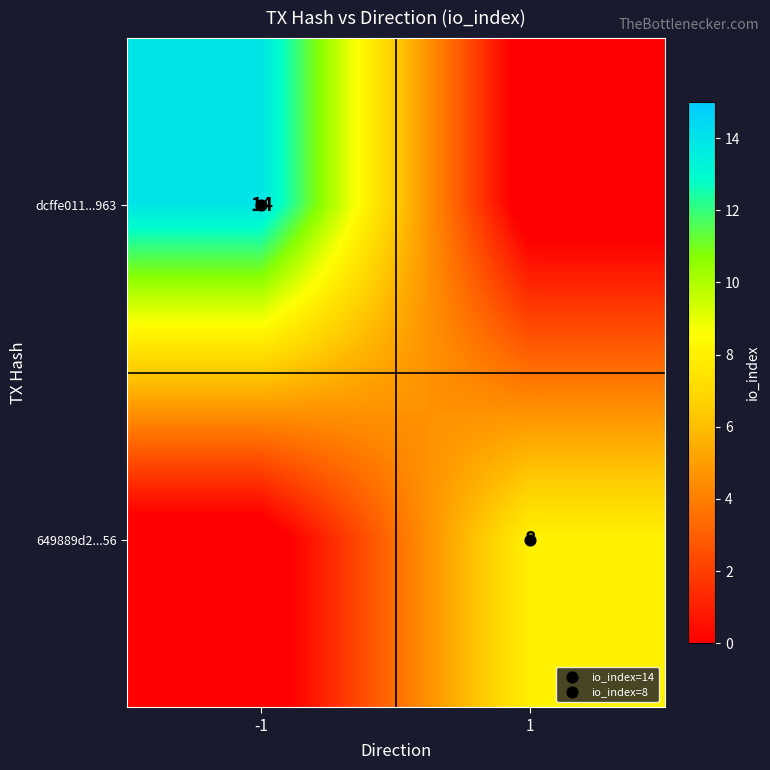

How many data points does each series have?

2